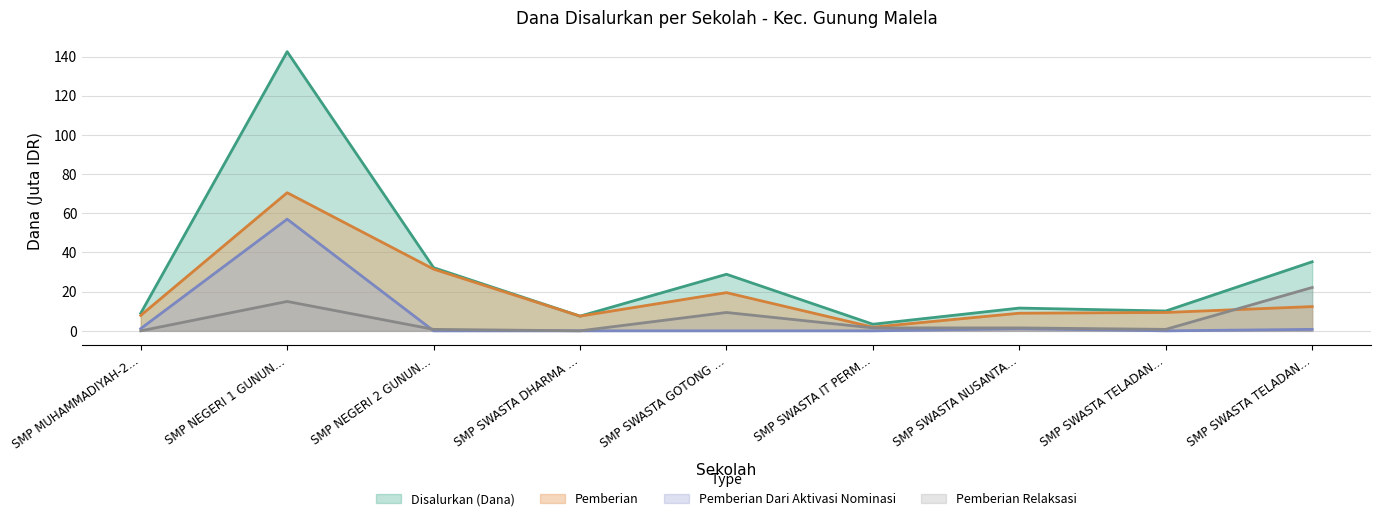

Where is the first local maximum for Disalurkan (Dana)?

SMP NEGERI 1 GUNUN...